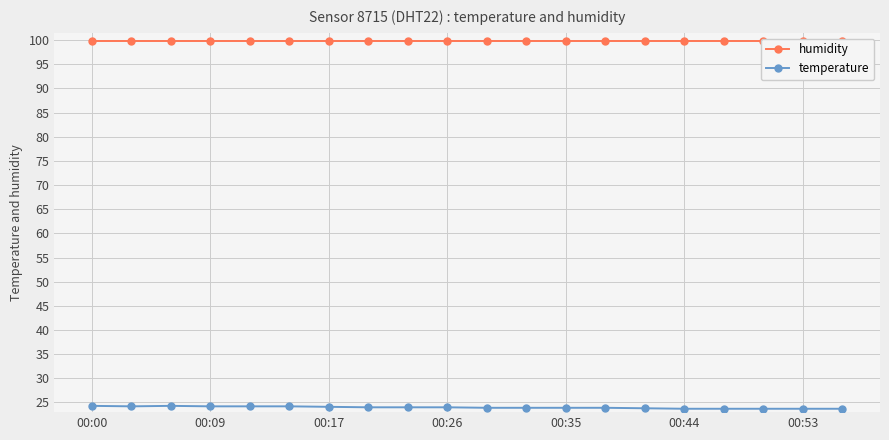

How many series are shown in this chart?

2